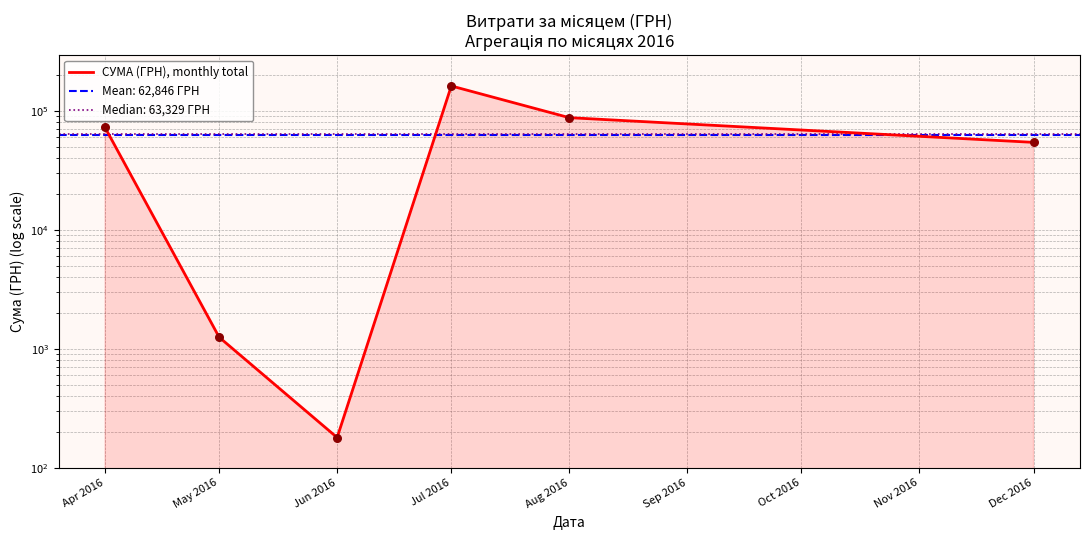

Approximately how many times larger is the value at Aug 2016 compared to Dec 2016?

1.6